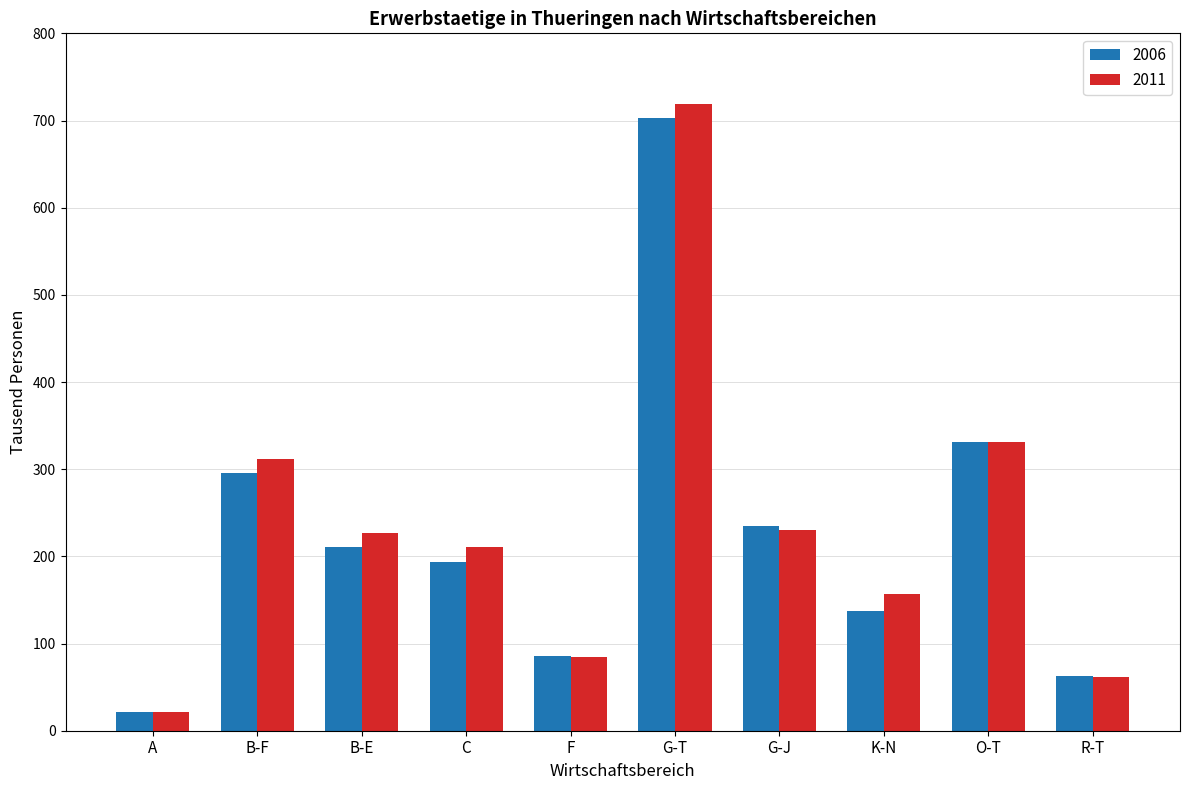

Reading right to left, what are all the values shown in this chart?

2006: R-T=62.8	O-T=331.0	K-N=137.5	G-J=234.6	G-T=703.2	F=85.7	C=193.1	B-E=210.3	B-F=296.0	A=21.1
2011: R-T=61.4	O-T=331.4	K-N=156.6	G-J=230.6	G-T=718.7	F=84.8	C=211.0	B-E=227.3	B-F=312.1	A=21.4